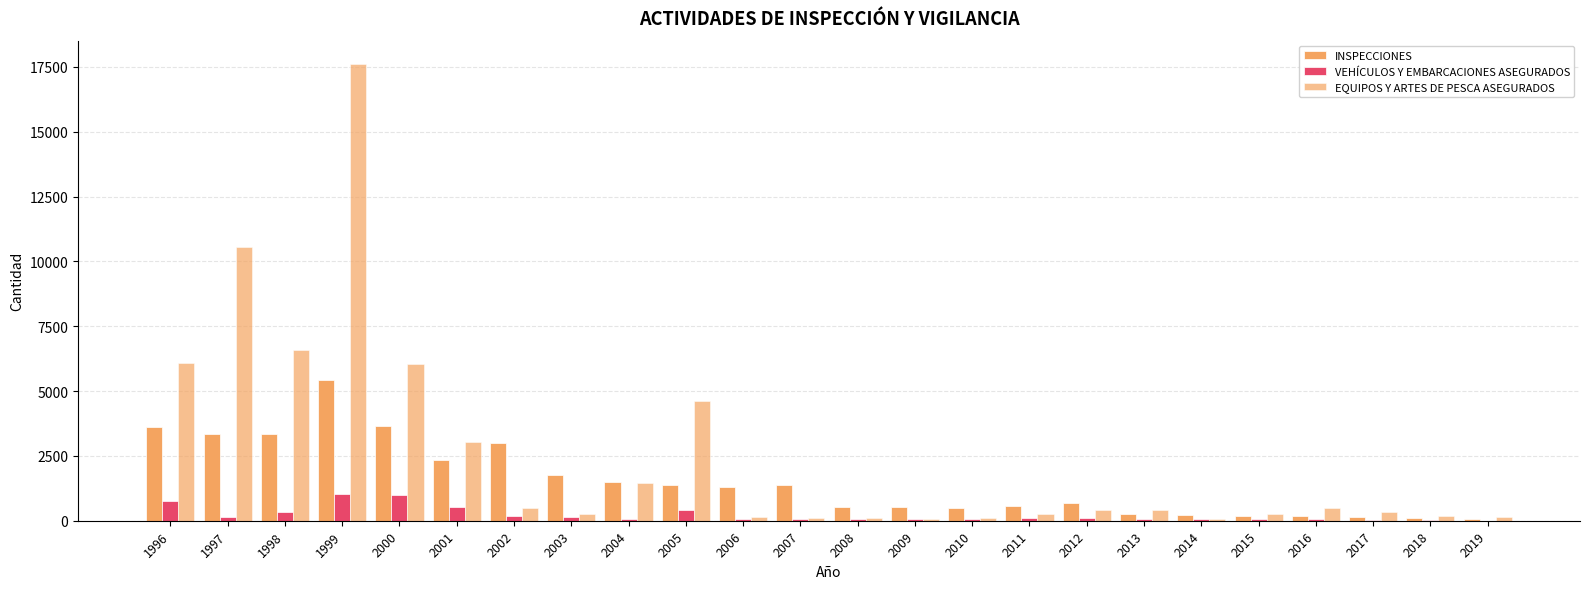

What is the total value across all series at 2019?

217